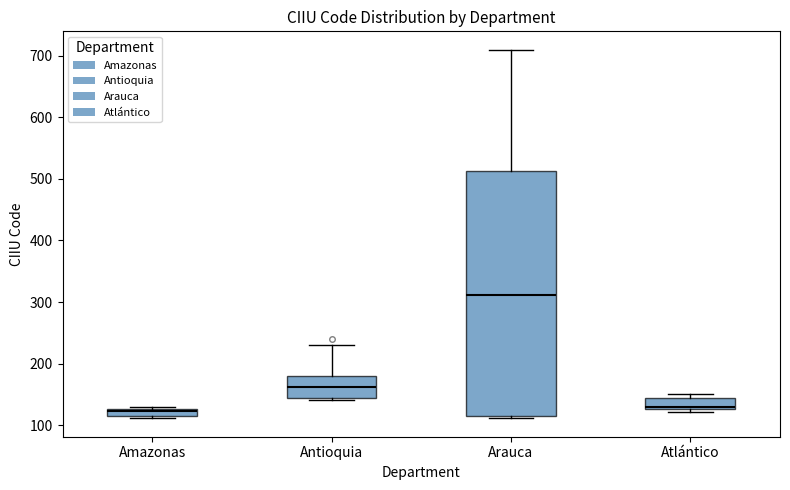

Where is the lower edge of the box for Antioquia on the y-axis? The values are not printed on the chart, so give them approximately, as read against the axis.

140